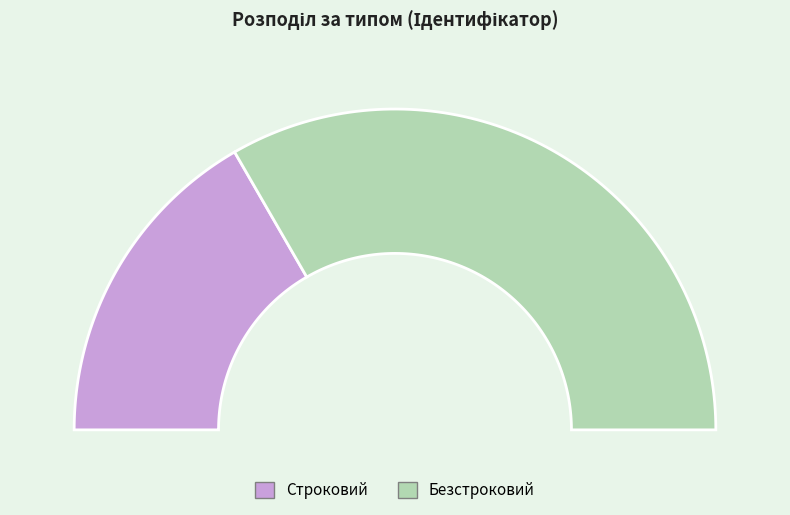

True or false: Безстроковий accounts for 56% of the total.

False